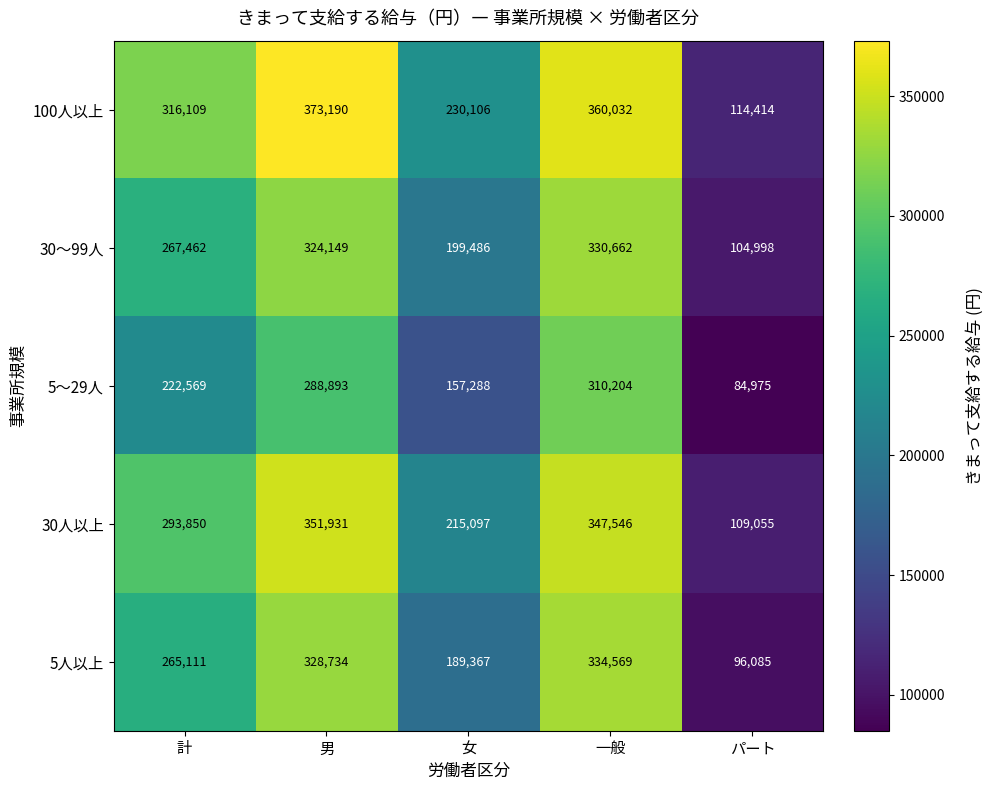

What is the difference between the highest and lowest values at 女?

72818